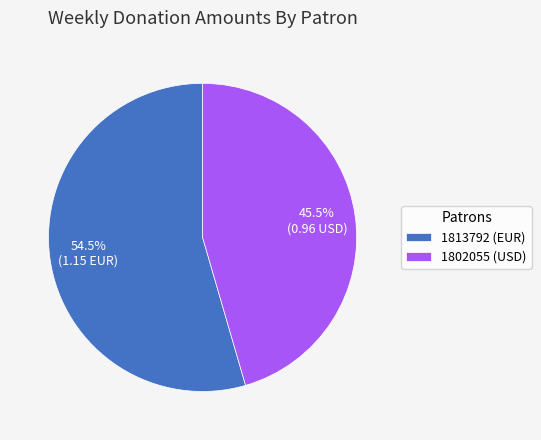

Between 1813792 and 1802055, which is larger?

1813792